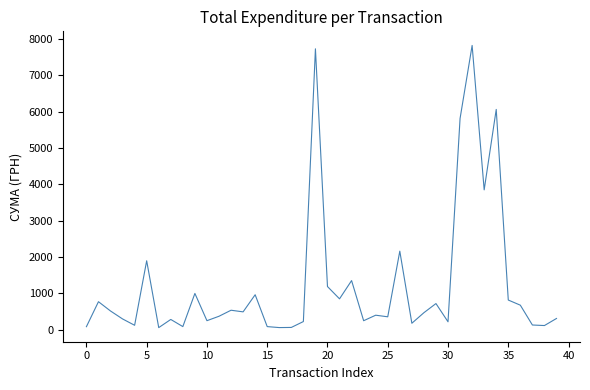

What is the maximum value shown in the chart?

7828.0